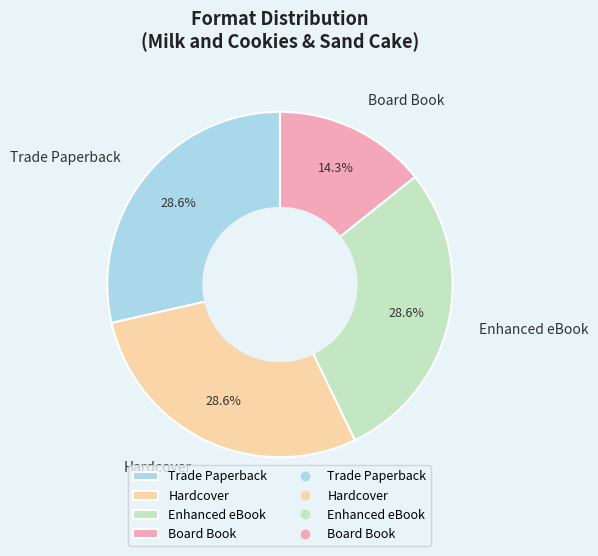

Is there any slice that represents more than half of the pie?

No